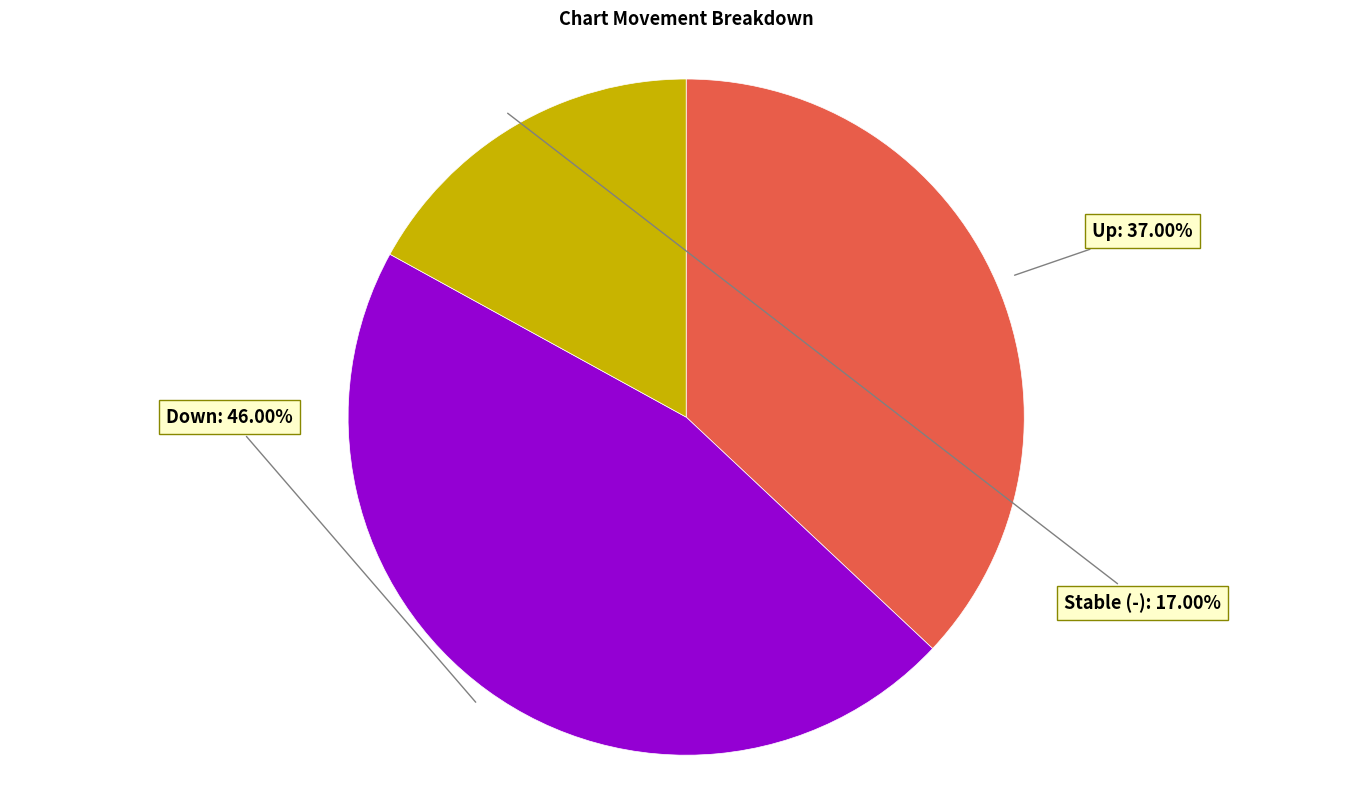

Is there any slice that represents more than half of the pie?

No